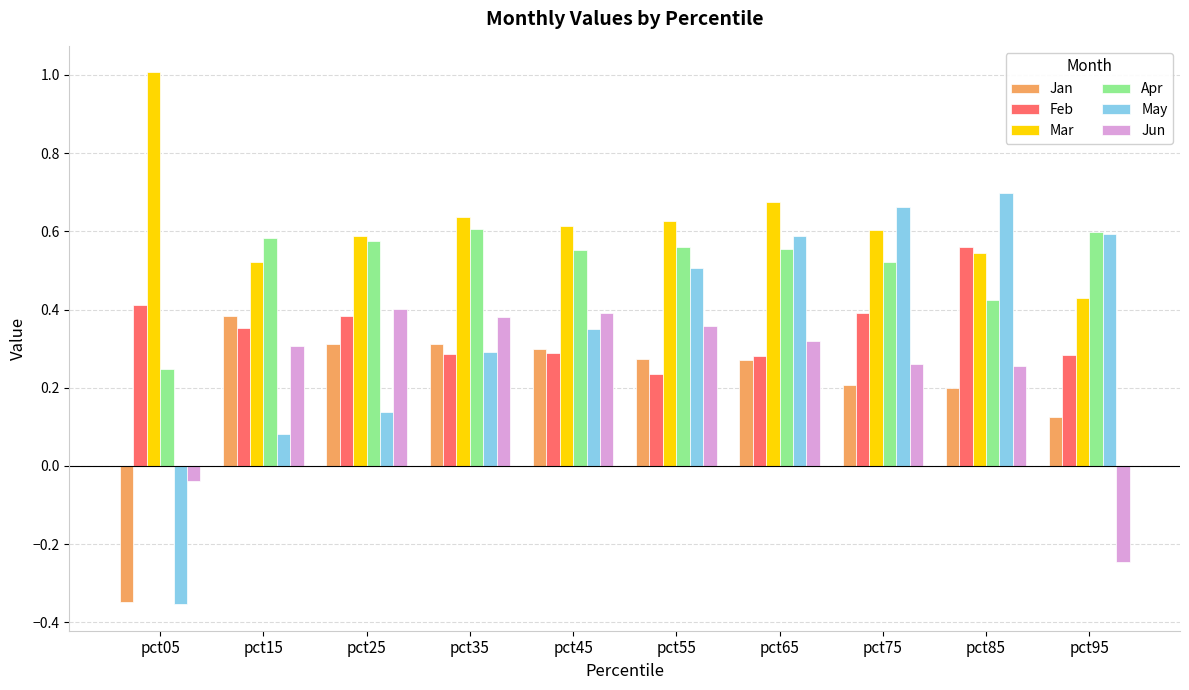

How many groups of bars are there?

10